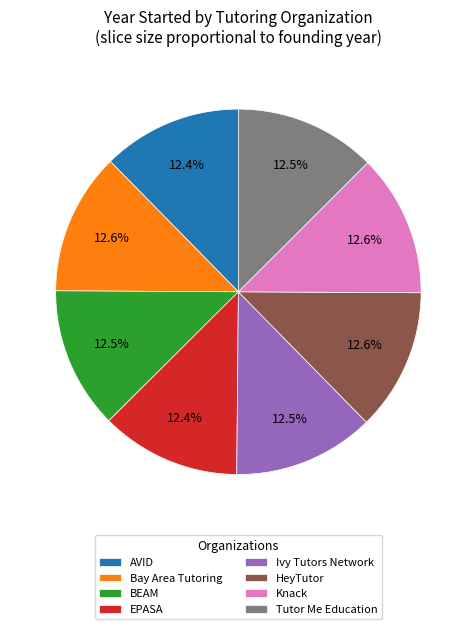

The Tutor Me Education slice represents 24% of the pie. True or false?

False